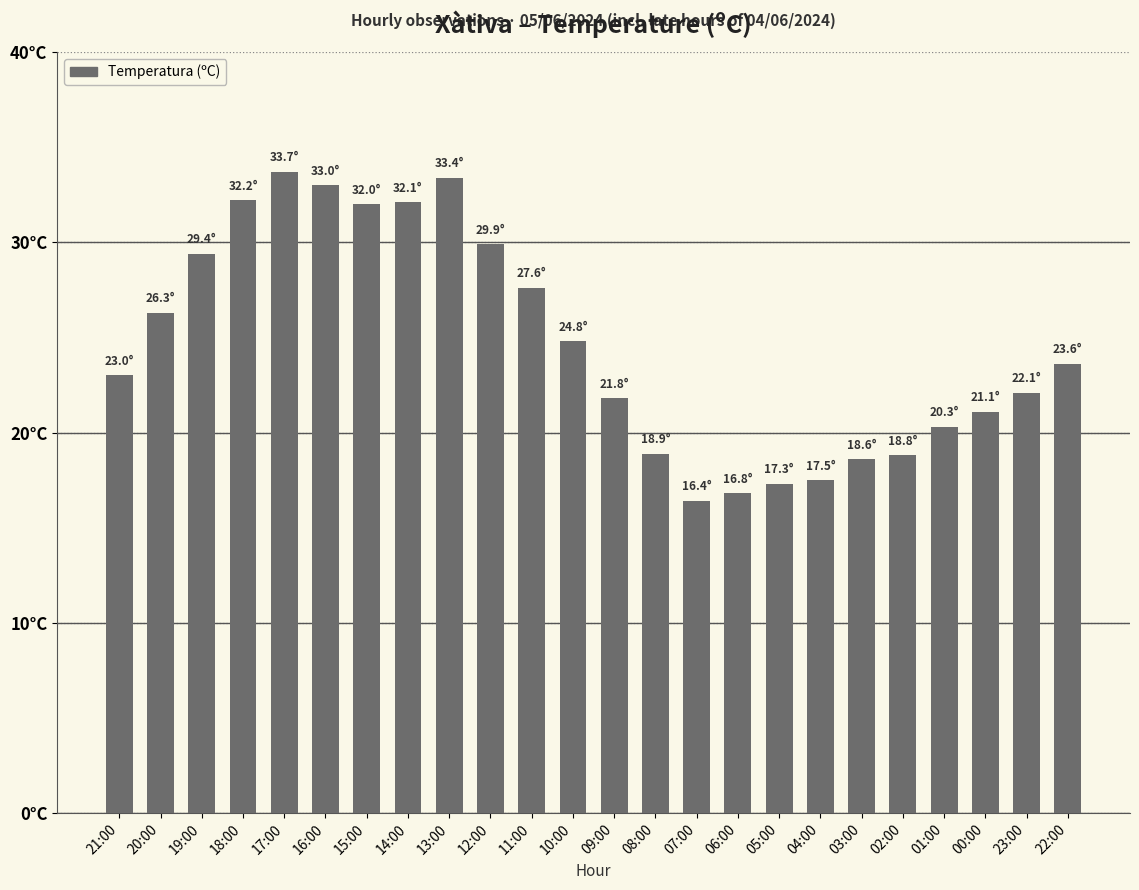

List the labels in order of value, largest first.

17:00, 13:00, 16:00, 18:00, 14:00, 15:00, 12:00, 19:00, 11:00, 20:00, 10:00, 22:00, 21:00, 23:00, 09:00, 00:00, 01:00, 08:00, 02:00, 03:00, 04:00, 05:00, 06:00, 07:00